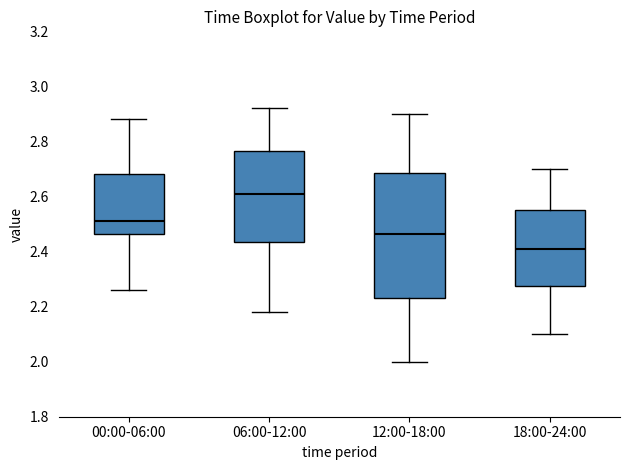

Where does the upper whisker of the box for 12:00-18:00 end on the y-axis? The values are not printed on the chart, so give them approximately, as read against the axis.

2.90